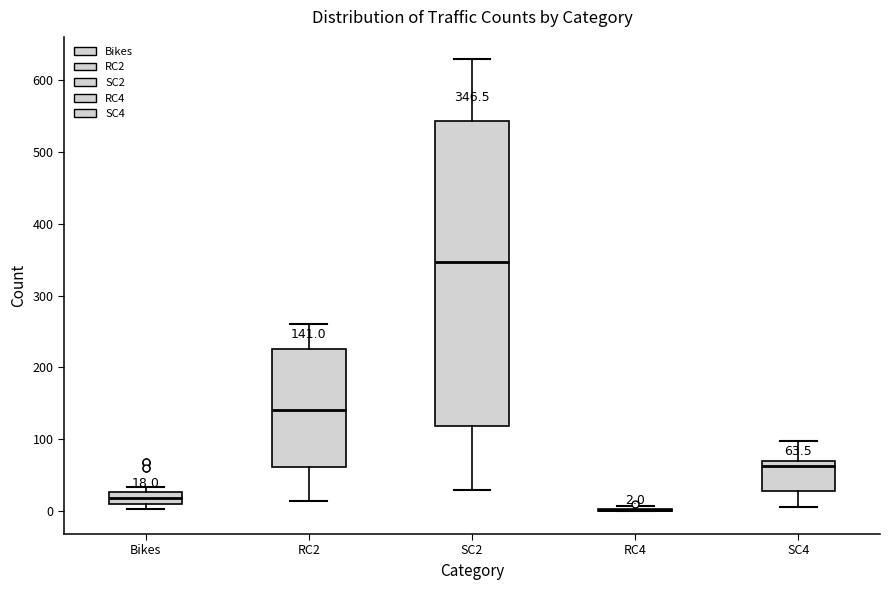

Comparing the boxes themselves (not the whiskers), which one is the tallest?

SC2